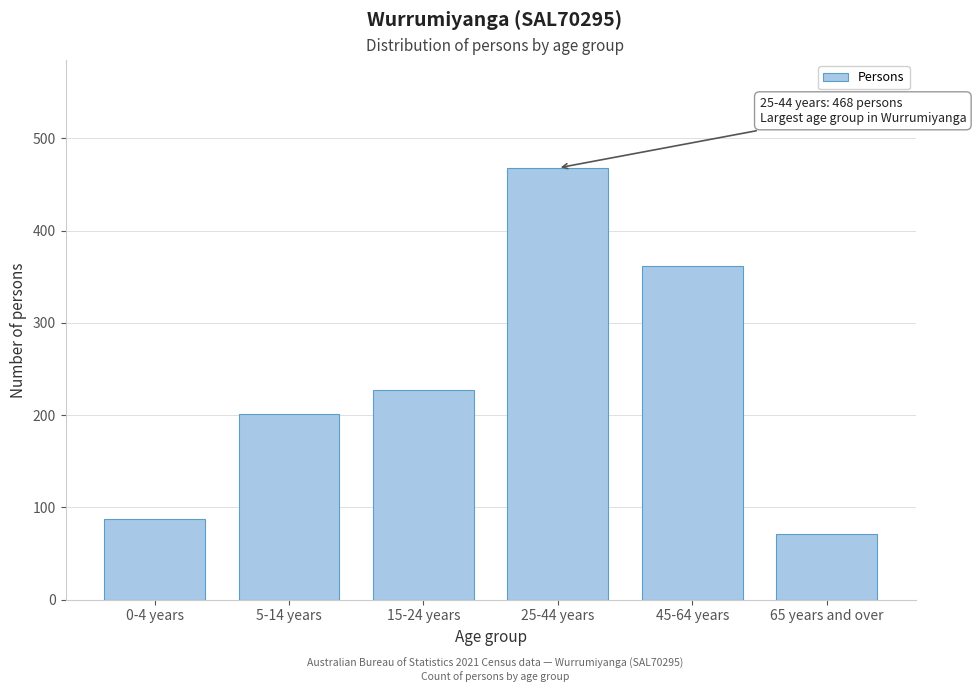

Reading left to right, list all the values displayed in this chart.

0-4 years=87	5-14 years=201	15-24 years=227	25-44 years=468	45-64 years=362	65 years and over=71